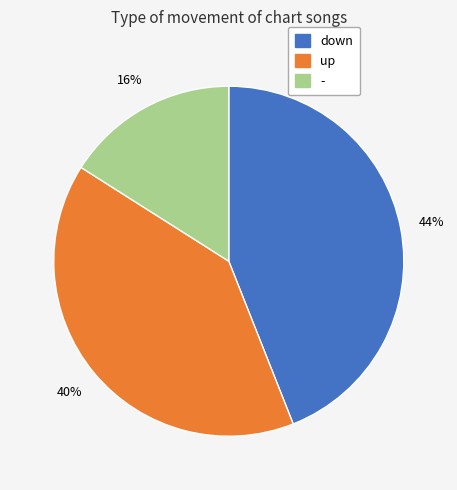

Which has a higher value, down or up?

down